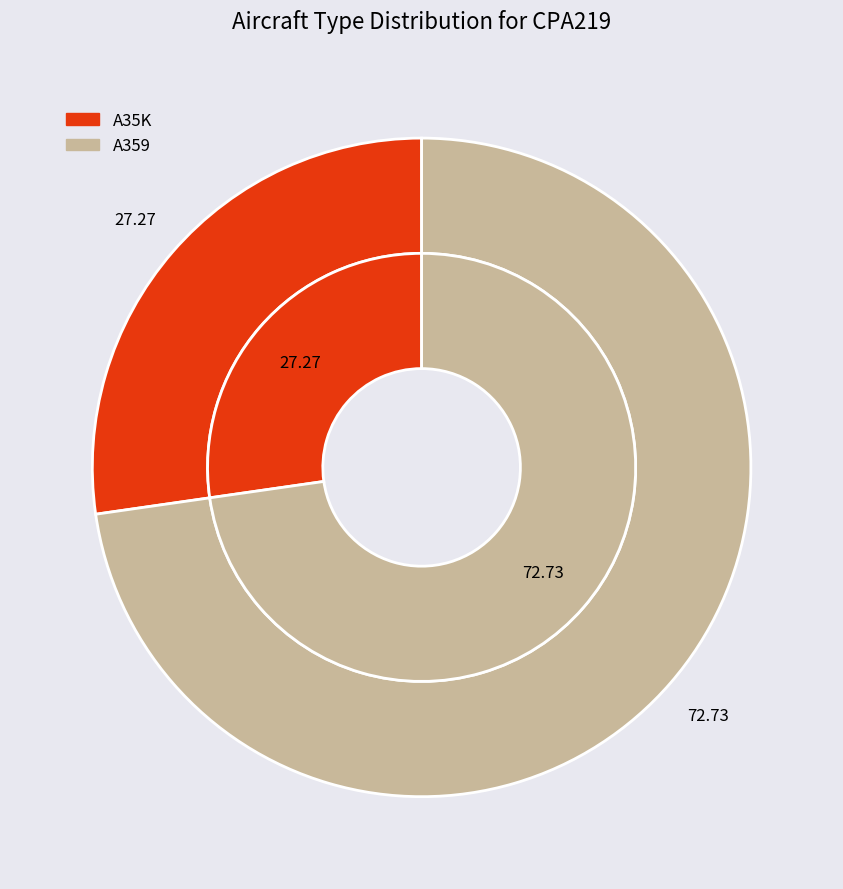

The A359 slice represents 68% of the pie. True or false?

False